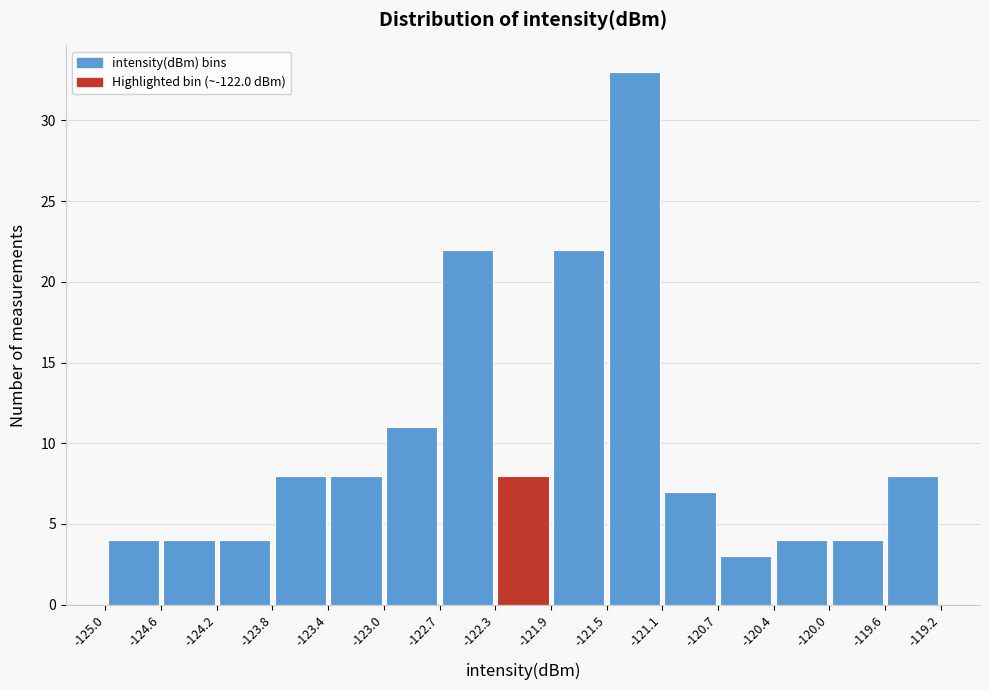

Over which range of the x-axis is the bar tallest?

-121.5 to -121.1